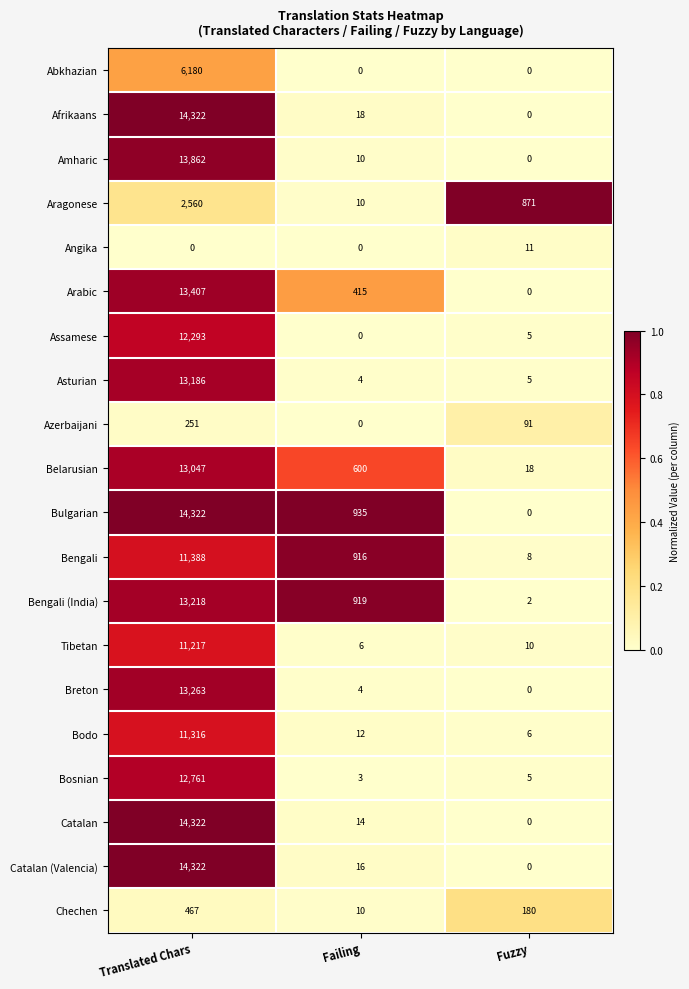

What is the spread (max minus min) of values at Translated Chars?

14322